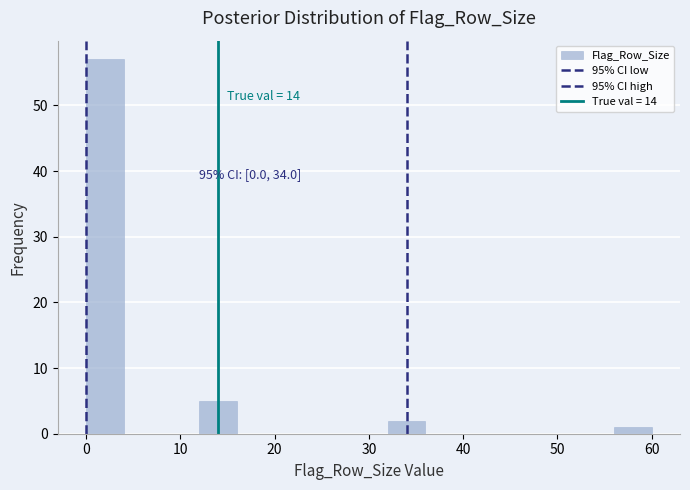

Which range on the x-axis has the tallest bar?

0 to 4